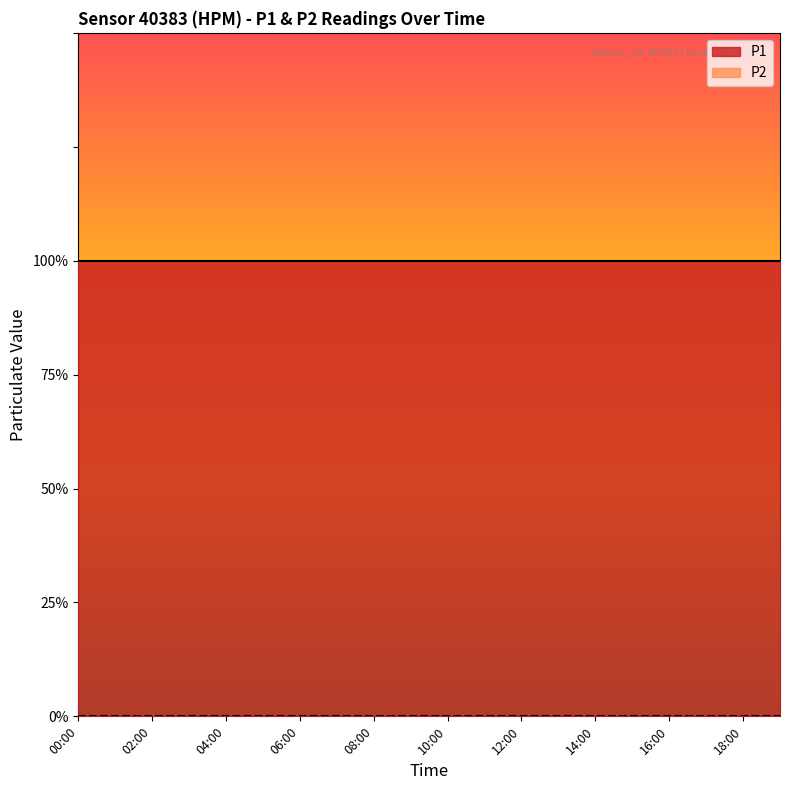

What position from the right is 10:00?

10